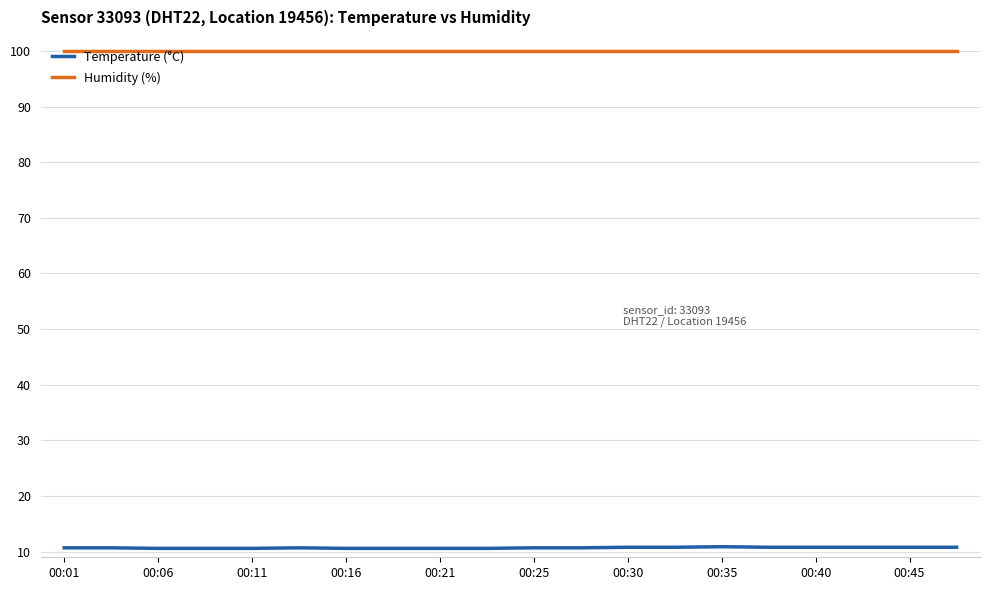

What are all the series names shown in the legend?

Temperature (°C), Humidity (%)